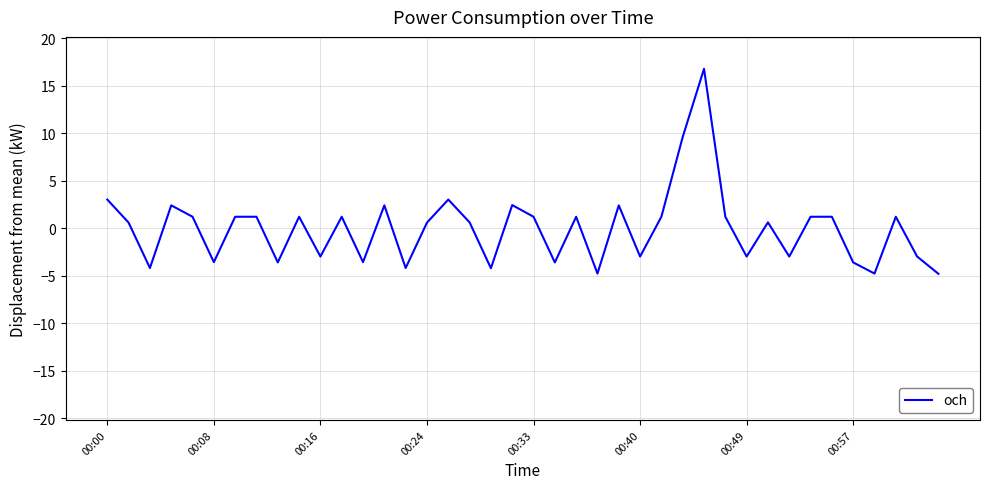

What is the difference between the maximum and minimum values?

21.6